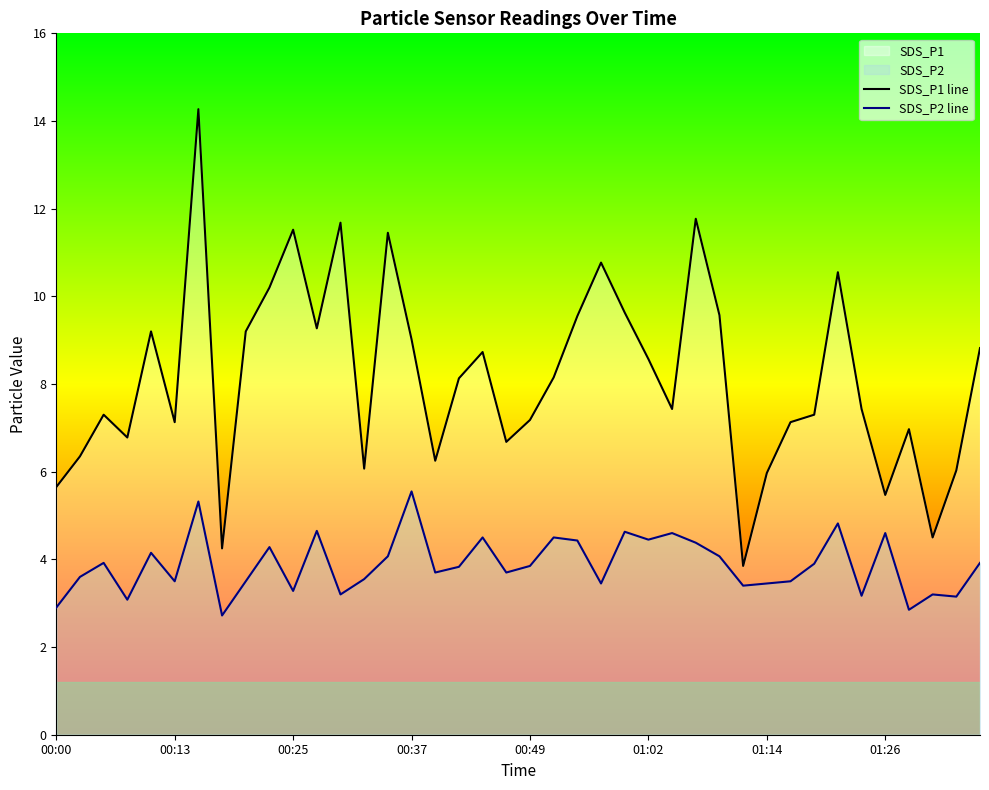

Which series has the largest total across all categories?

SDS_P1 line